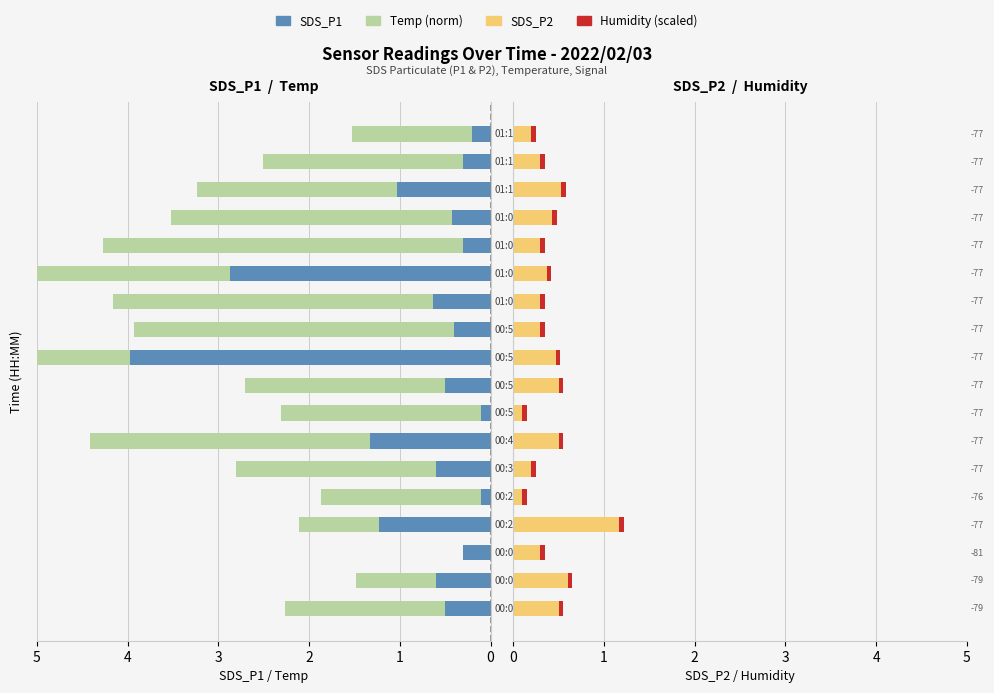

True or false: SDS_P1 has a value of 1.3 at 6.

True